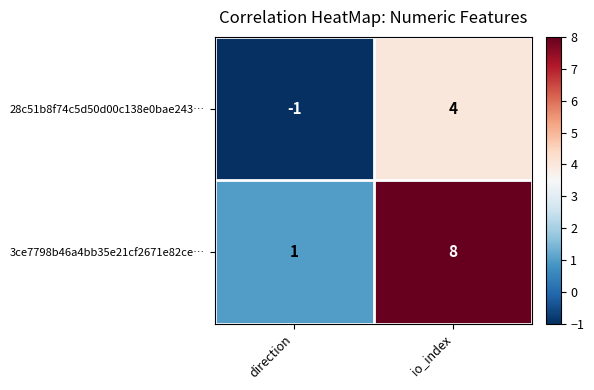

Which series has the widest spread of values?

3ce7798b46a4bb35e21cf2671e82ce…